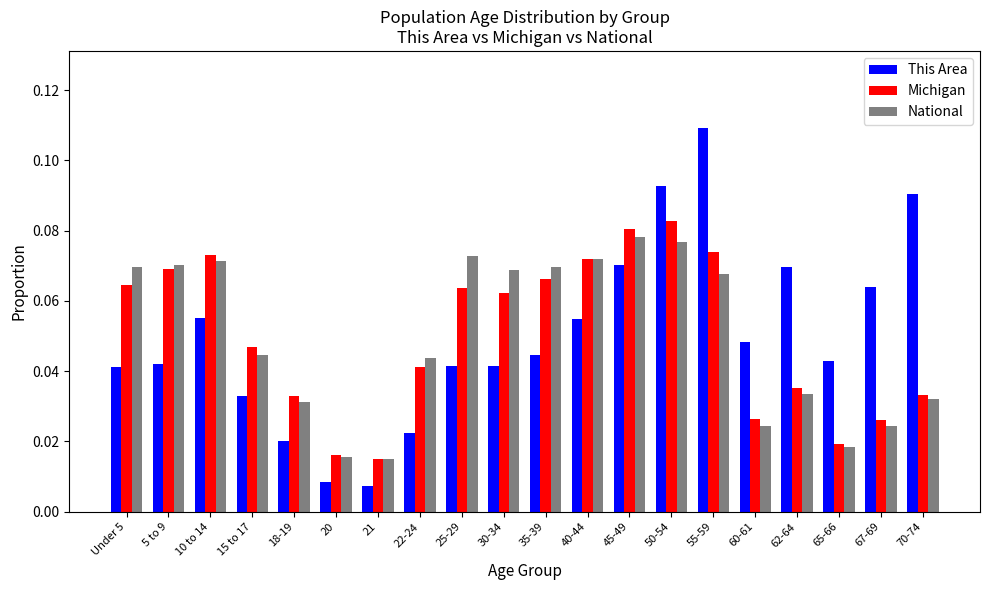

Which category has the highest value in the This Area series?

55-59